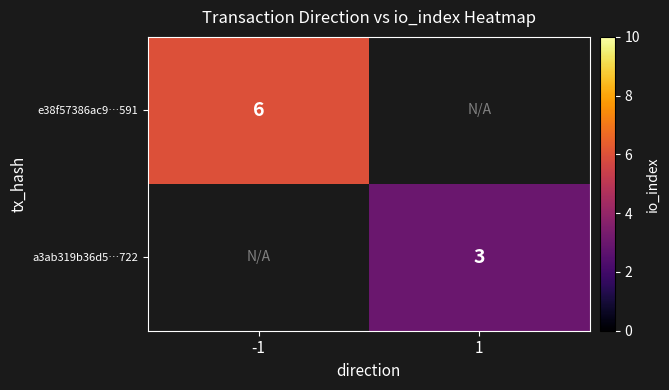

The a3ab319b36d5…722 series shows 4 at 1. True or false?

False